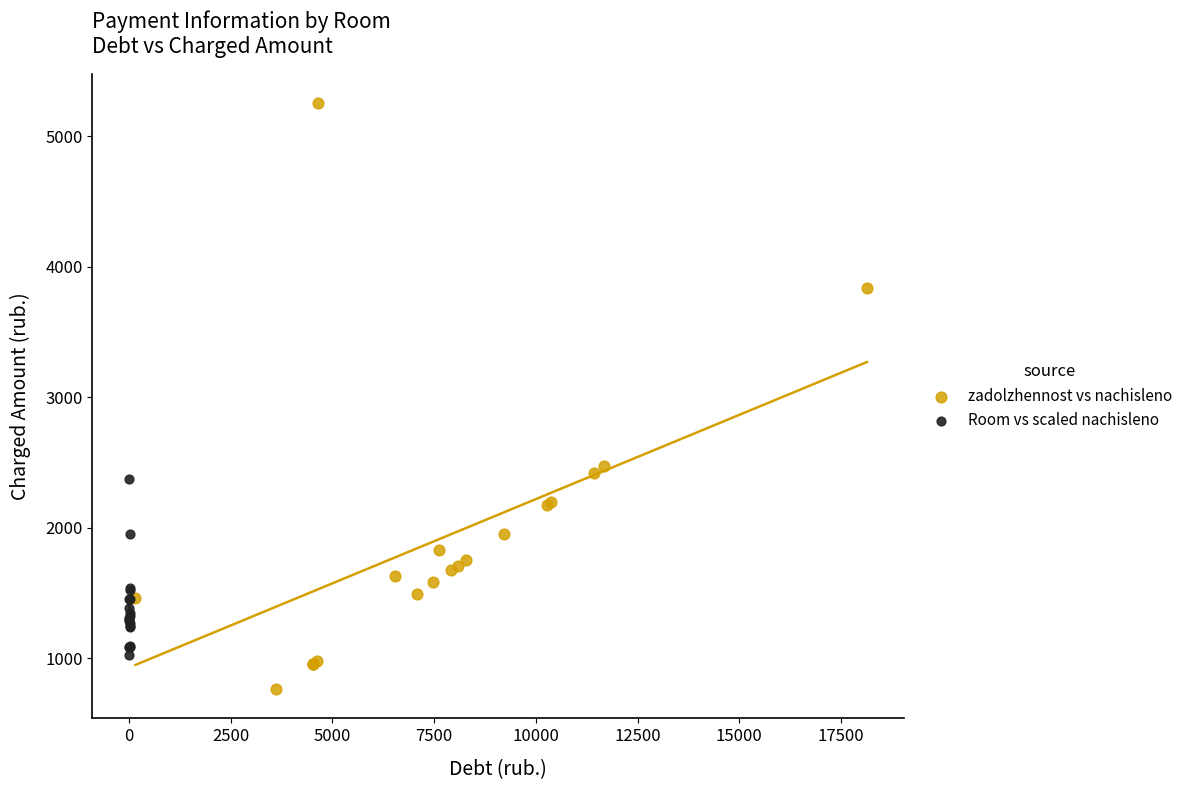

Which series has the largest Y range (max minus min)?

zadolzhennost vs nachisleno